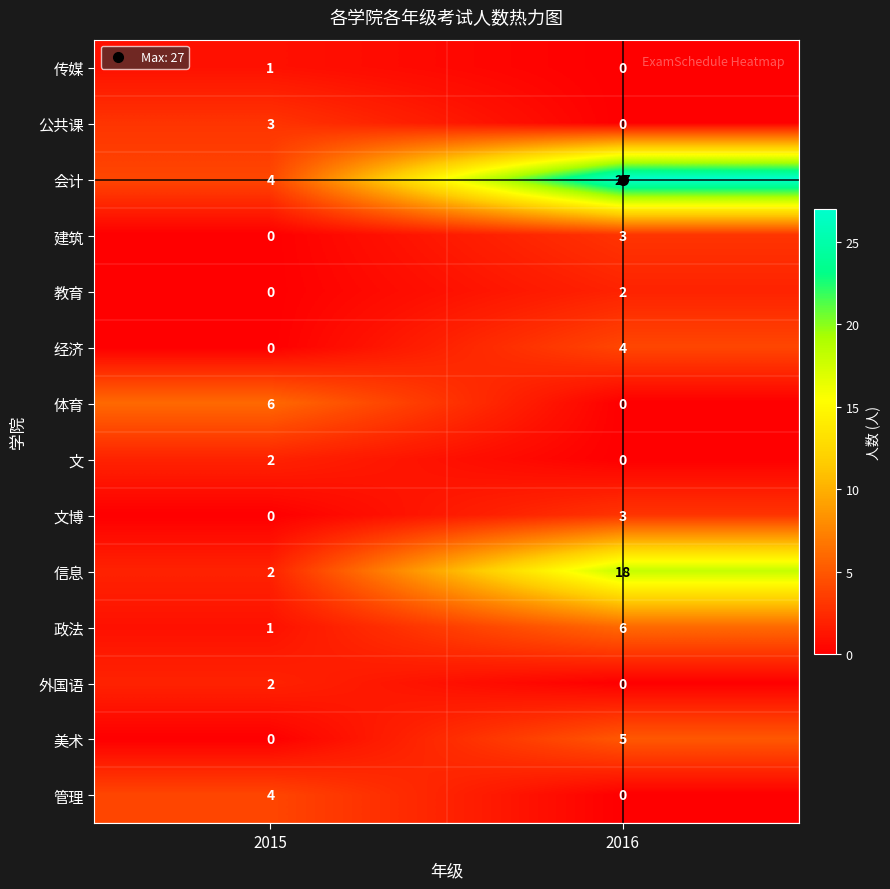

Which series changed the most between 2015 and 2016?

会计